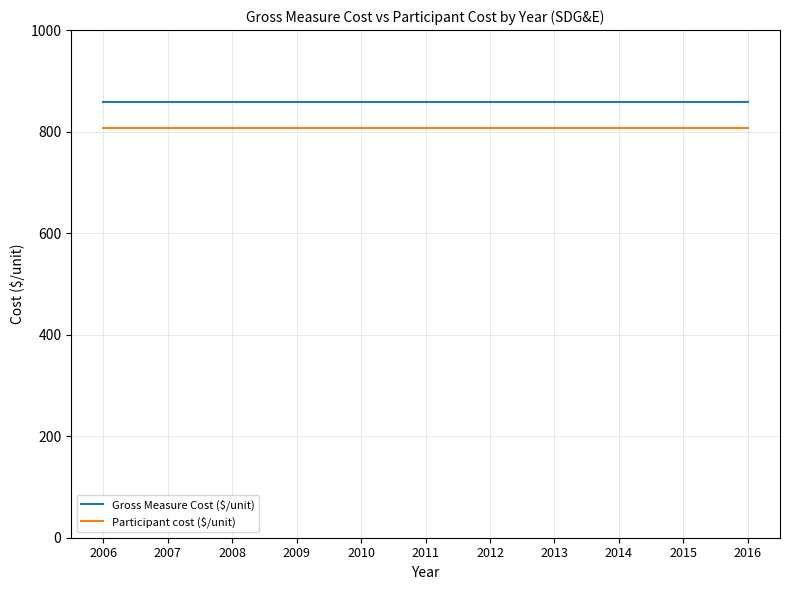

True or false: Gross Measure Cost ($/unit) has a value of 858.1 at 2015.

True